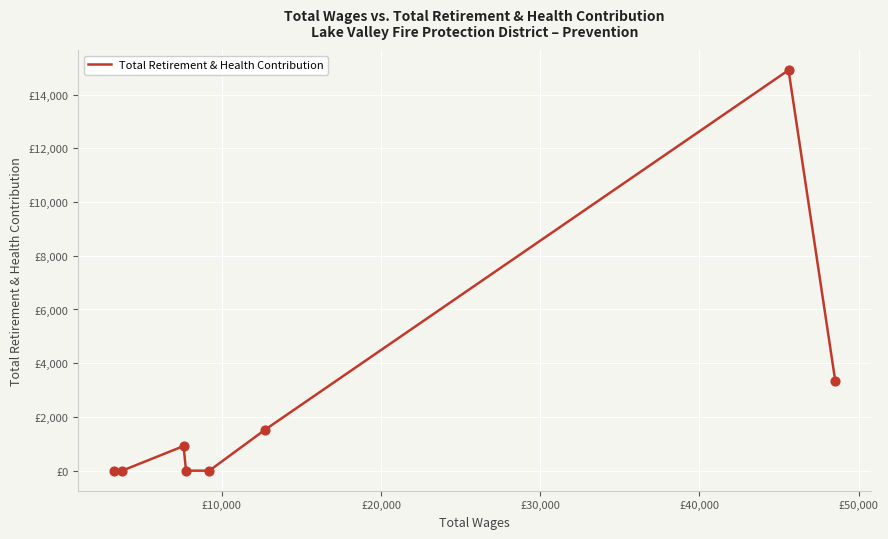

Is this an area chart (filled region under the line)?

No